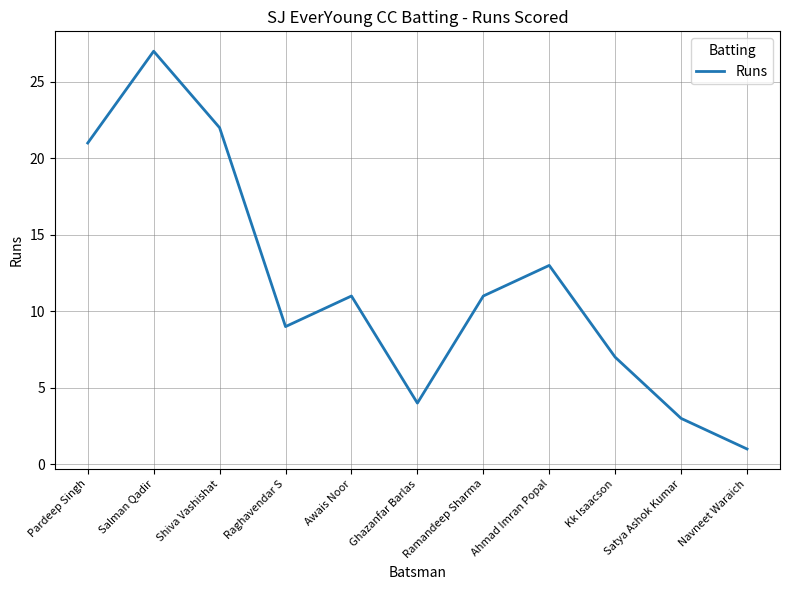

How many lines are shown in the chart?

1